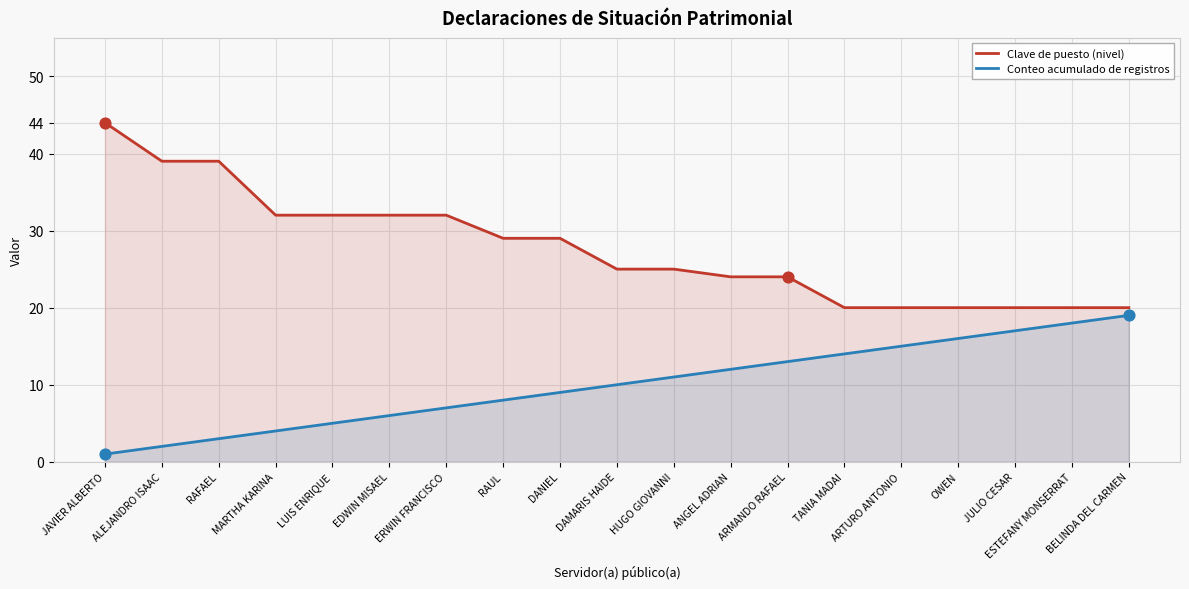

At which category is the sum across all series the highest?

JAVIER ALBERTO